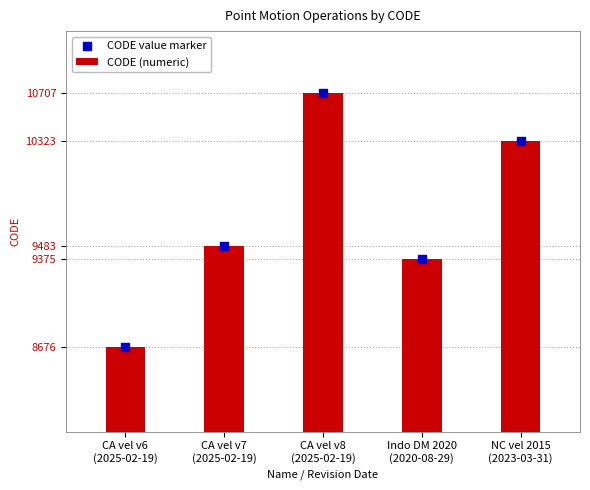

At which category is the sum across all series the highest?

CA vel v8
(2025-02-19)